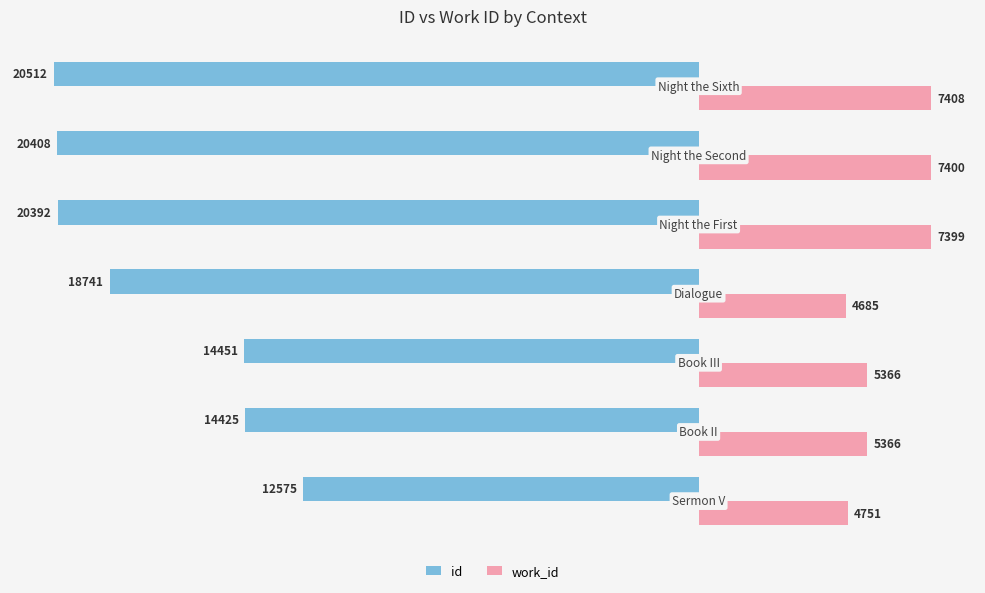

List the series in order of their peak value, lowest first.

id, work_id